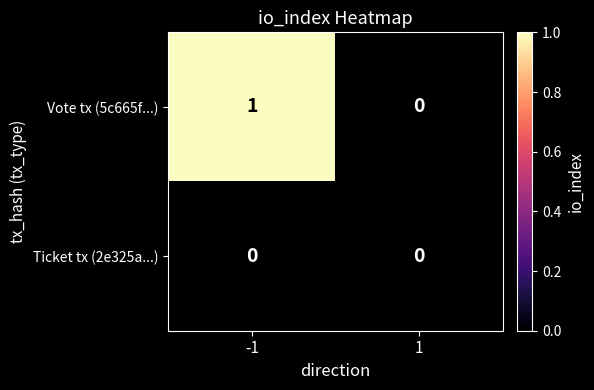

The Ticket tx (2e325a...) series shows 0 at 1. True or false?

True